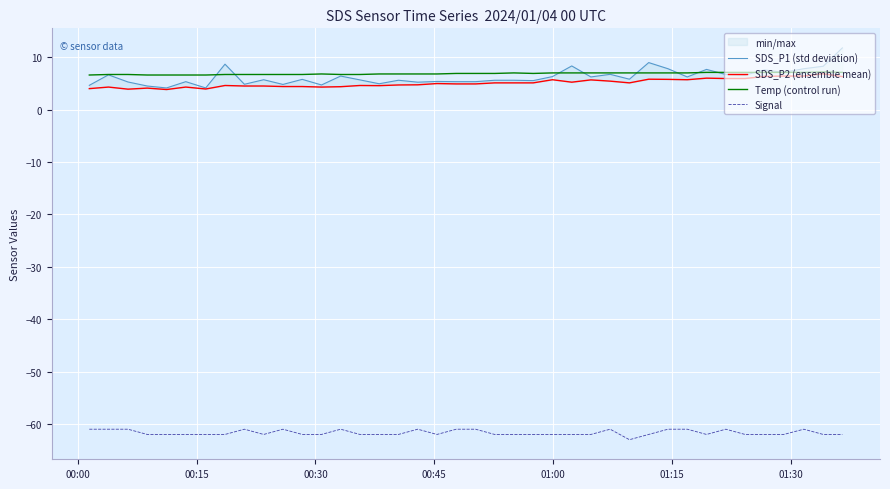

True or false: Temp (control run) and Signal cross at least once.

False